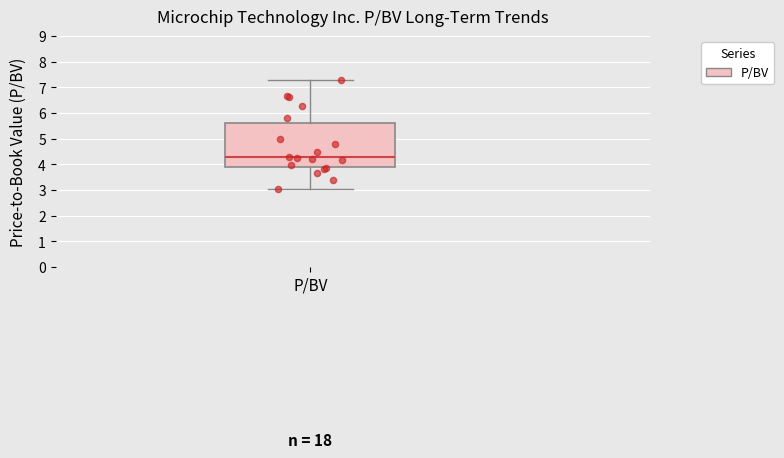

Transcribe this box plot: give where the median line is, the range the box spans, and where the two whiskers end, as read against the y-axis. The values are not printed on the chart, so give them approximately, as read against the axis.

median 4.3, box 3.9 to 5.6, whiskers 3.0 to 7.3